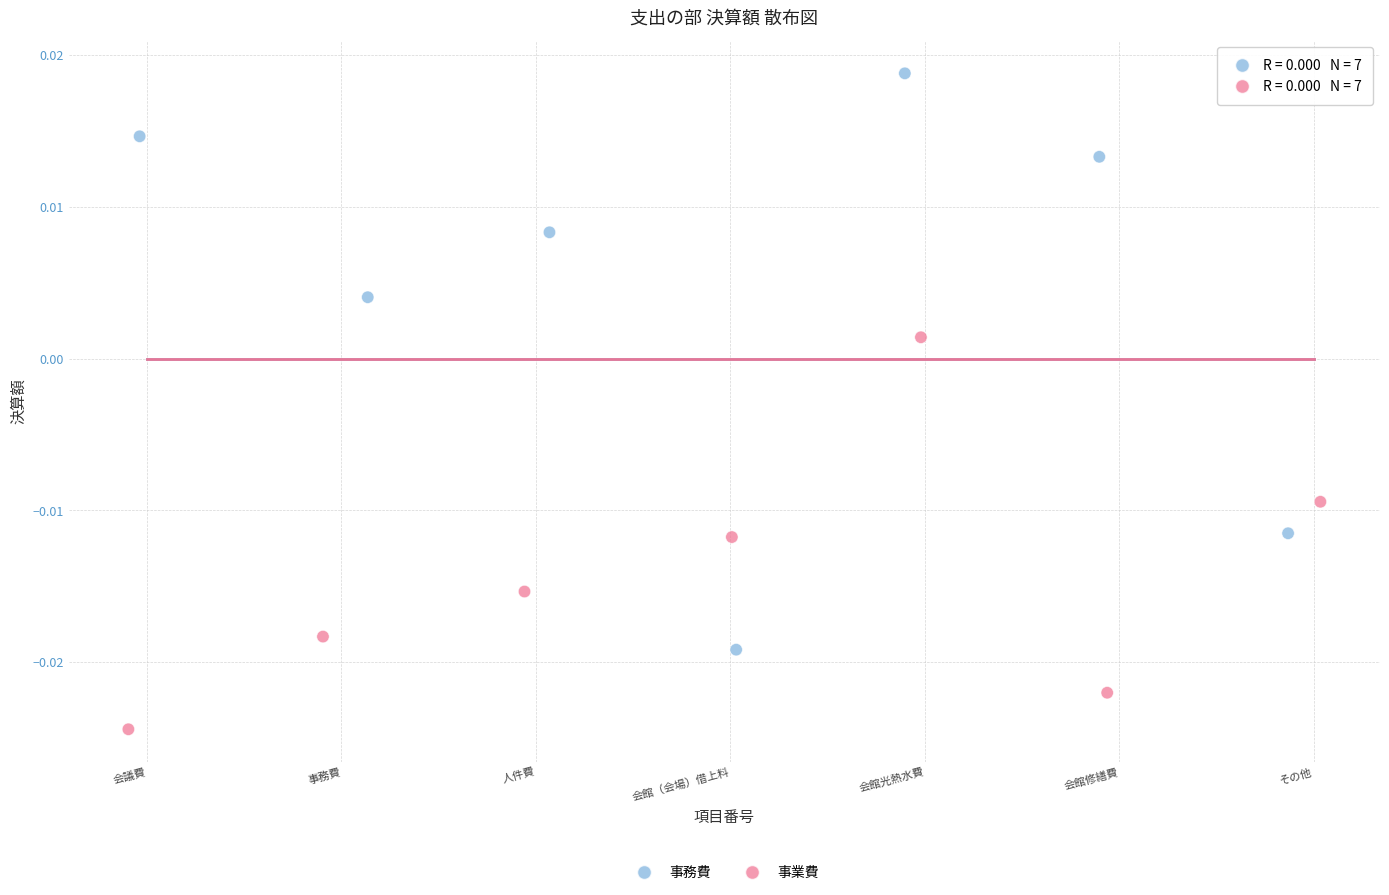

What are all the series names shown in the legend?

事務費, 事業費